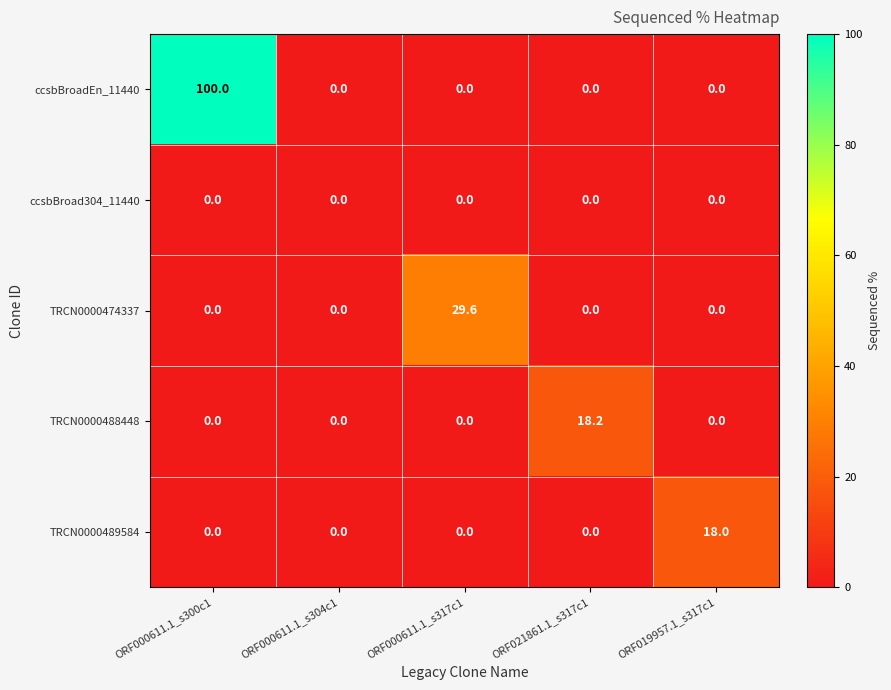

How many categories are shown in the chart?

5